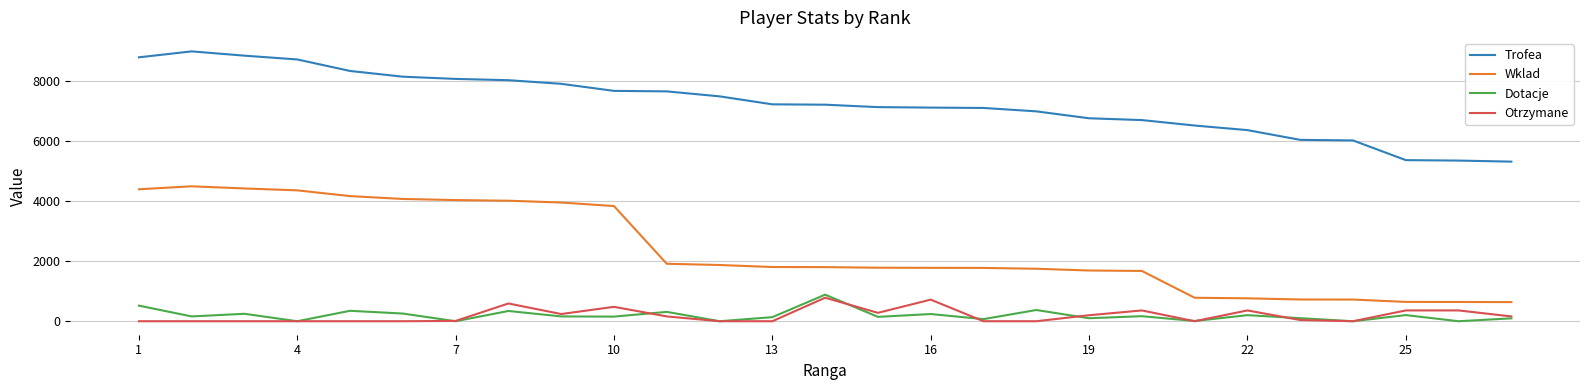

True or false: Dotacje and Trofea cross at least once.

False